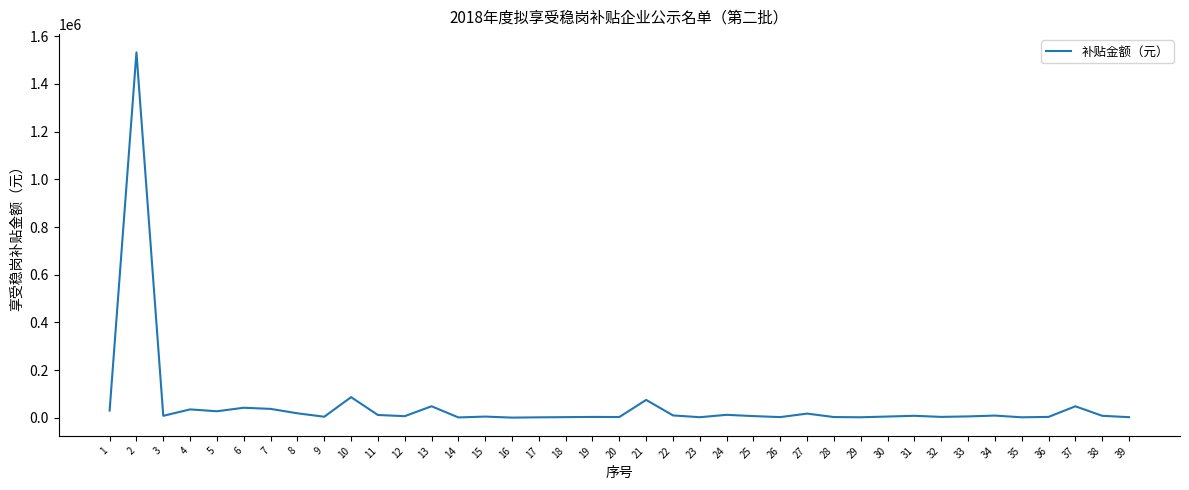

What is the difference between the maximum and minimum values?

1531523.4